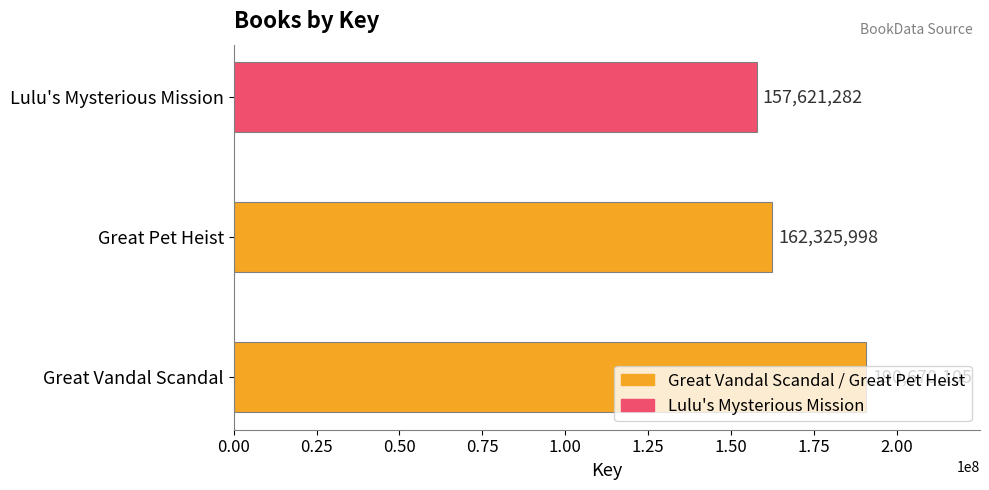

What is the sum of all values?

510617385